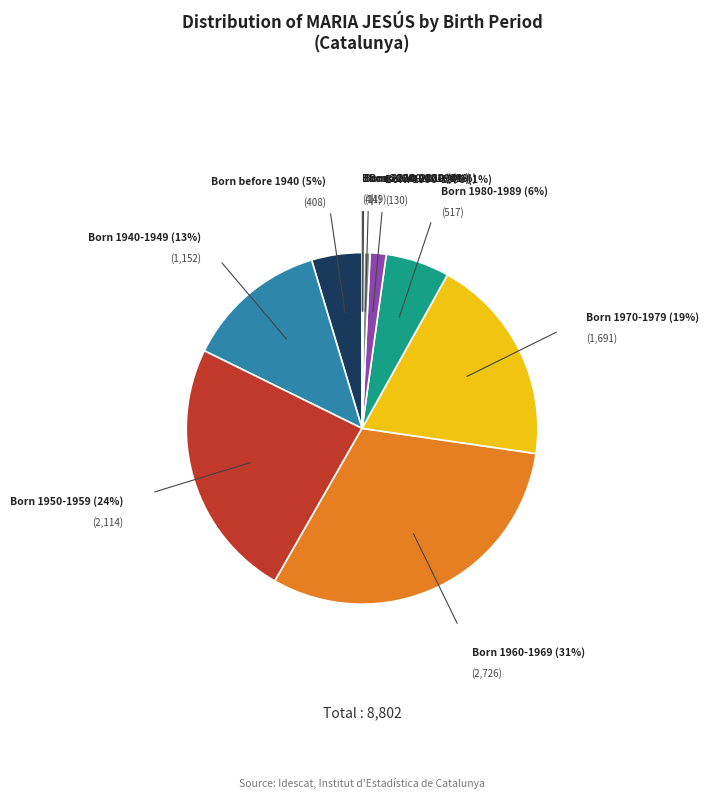

Does any single category account for the majority?

No